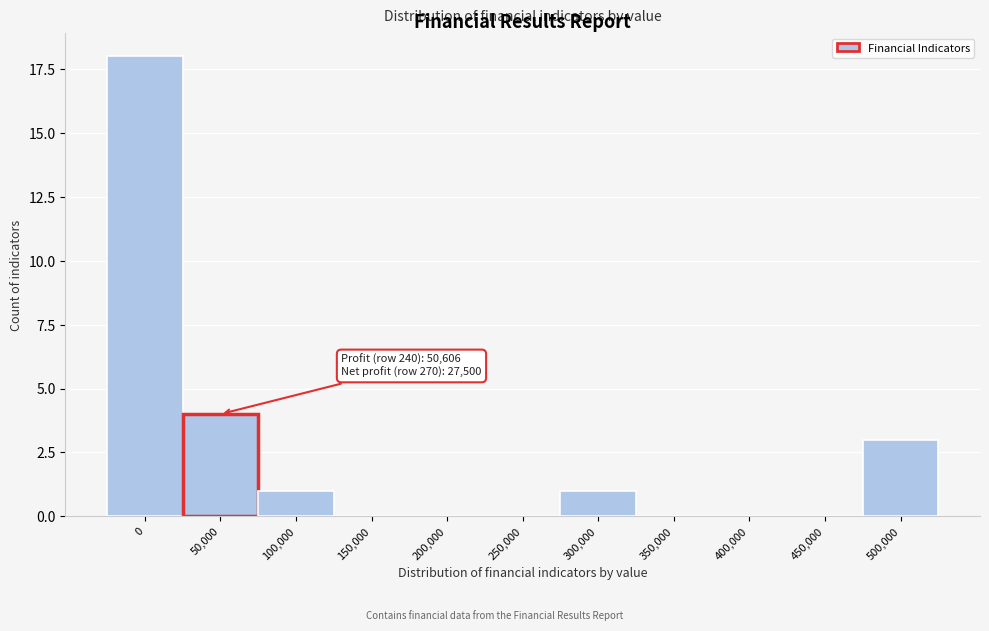

Reading right to left, extract all data points from this chart.

500,000=3	450,000=0	400,000=0	350,000=0	300,000=1	250,000=0	200,000=0	150,000=0	100,000=1	50,000=4	0=18